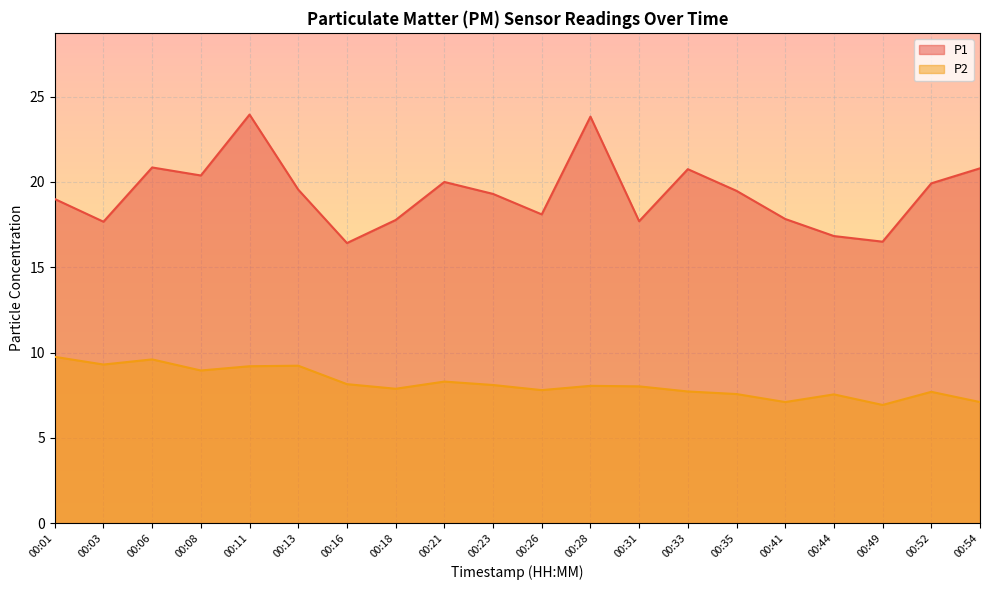

What is the average value of the P1 series?

19.3